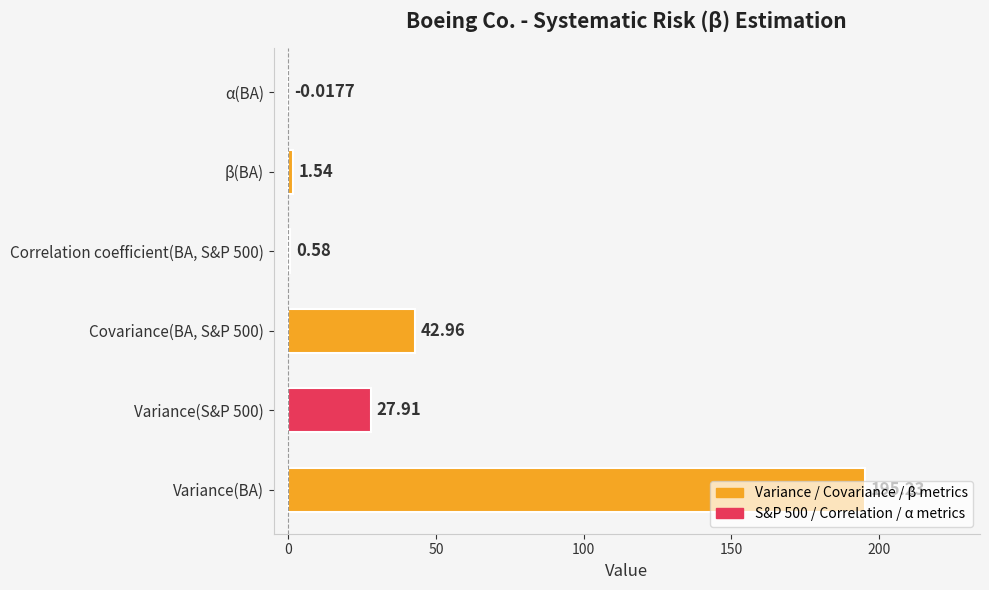

Between Variance(BA) and Covariance(BA, S&P 500), which is larger?

Variance(BA)